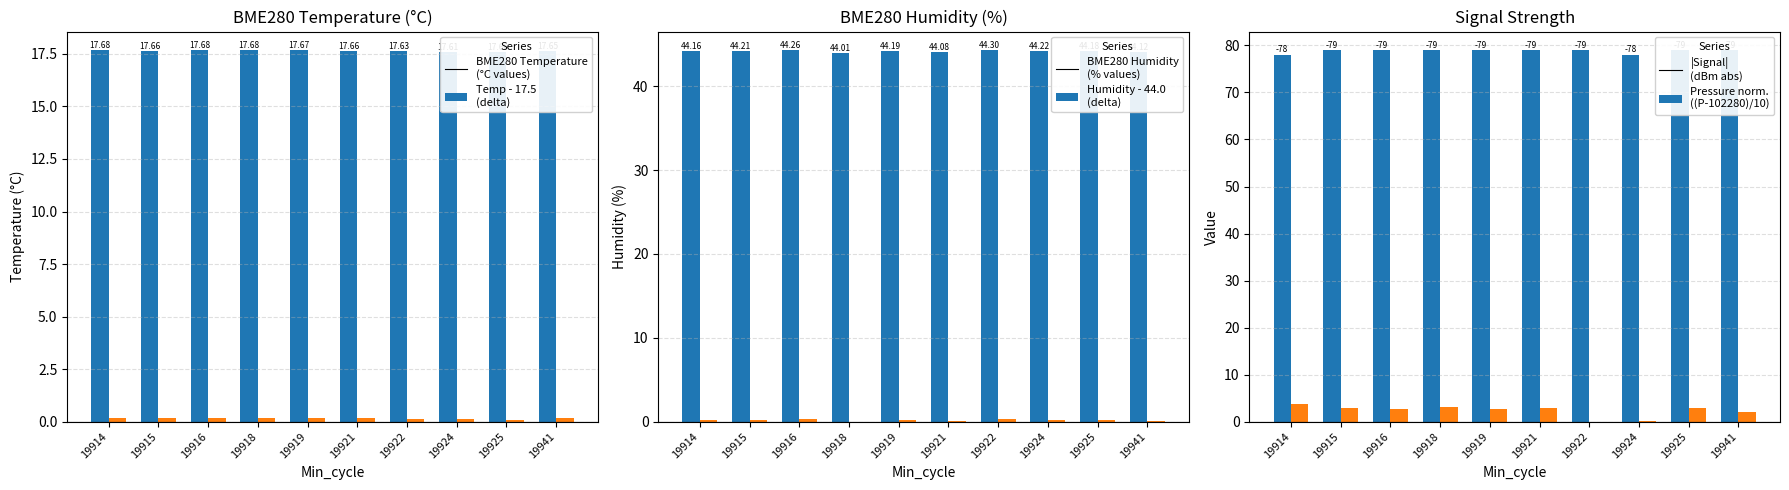

What is the difference between the highest and lowest values at 19921?

78.9